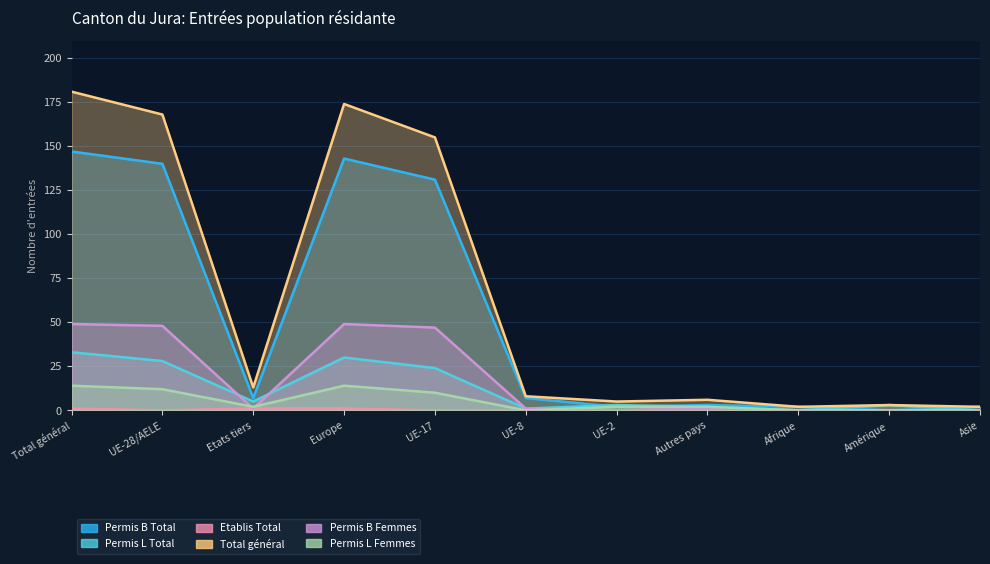

What is the label of the 9th point from the left?

Afrique